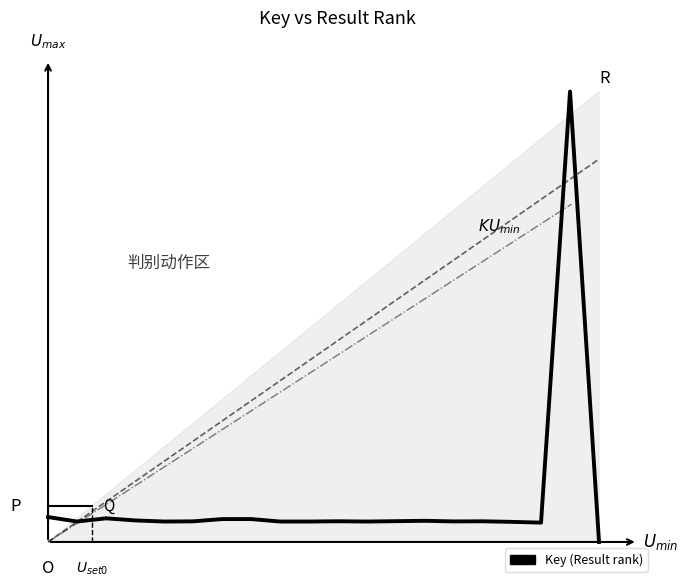

How many lines are shown in the chart?

1